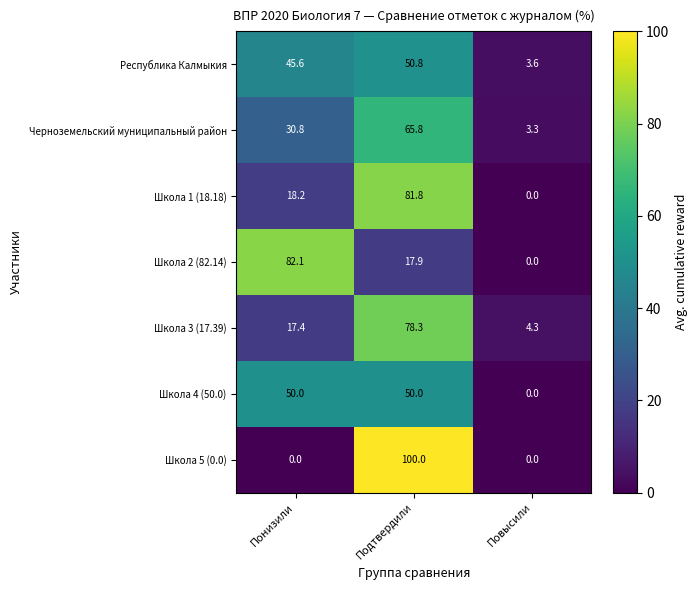

How many series are shown in this chart?

7